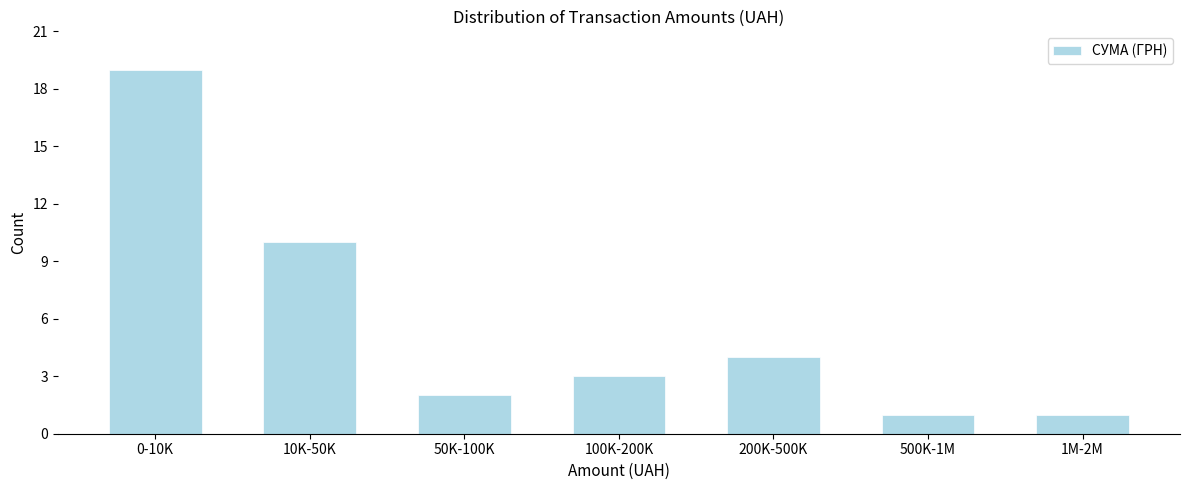

Reading left to right, what are all the values shown in this chart?

19	10	2	3	4	1	1